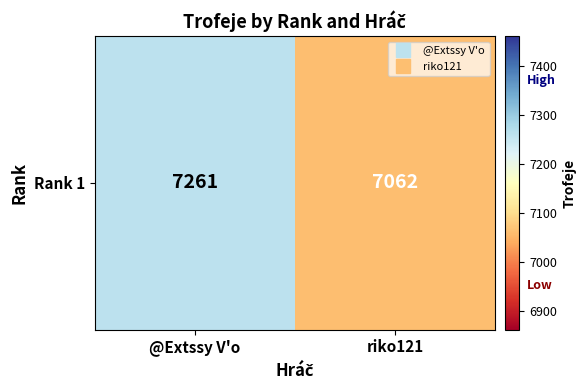

What is the sum of all values?

14323